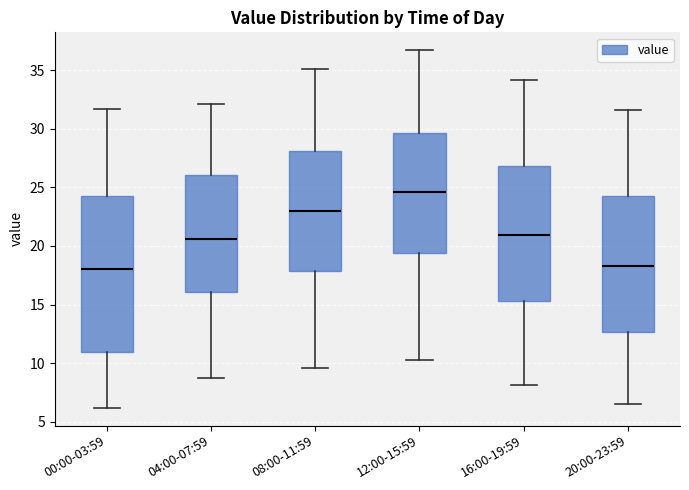

Which box's median line is the highest?

12:00-15:59